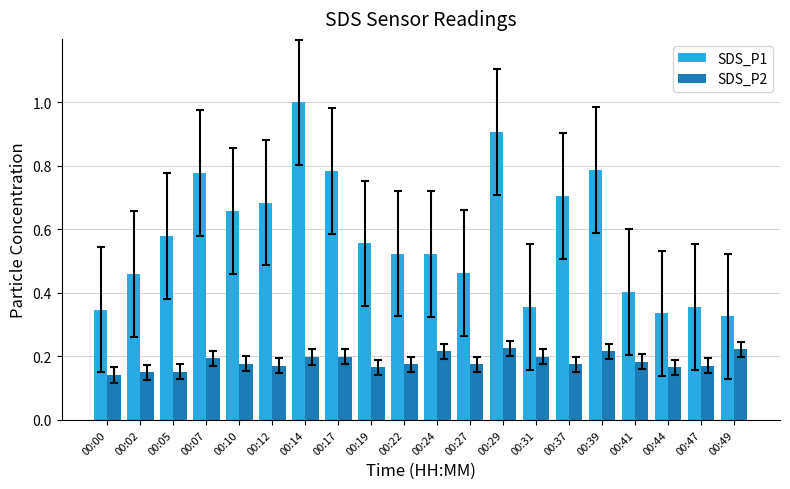

True or false: SDS_P2 has a value of 0.2 at 00:37.

True